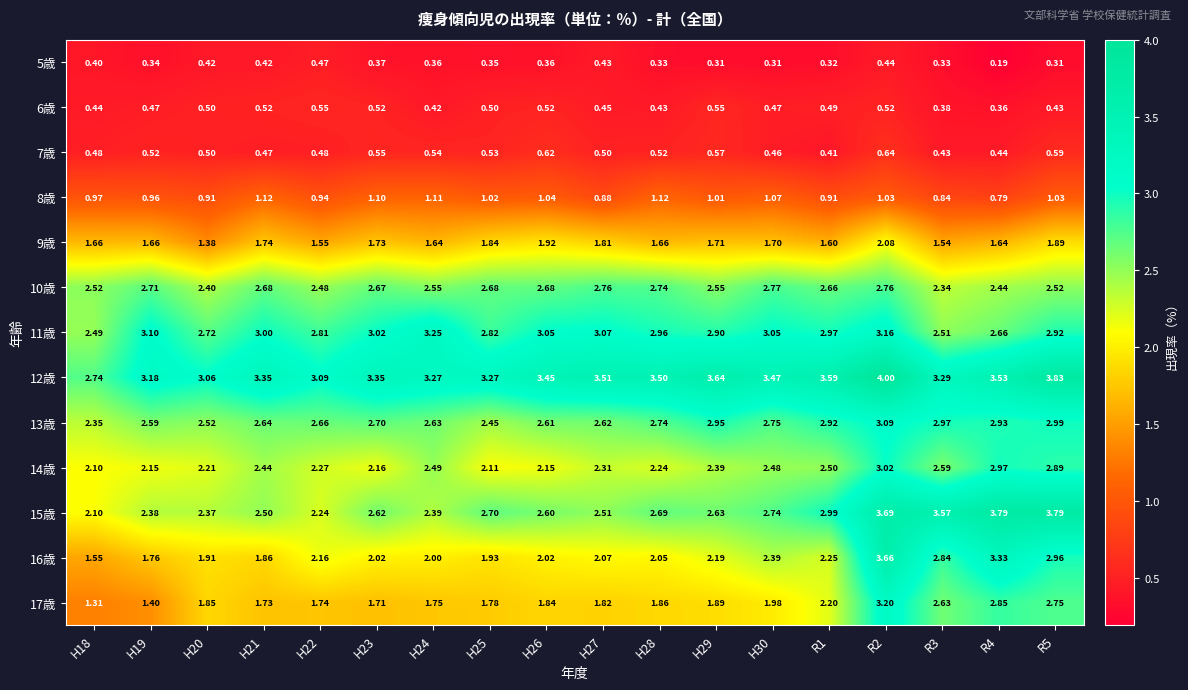

Is the value of 8歳 at R1 greater than the value of 11歳 at H18?

No